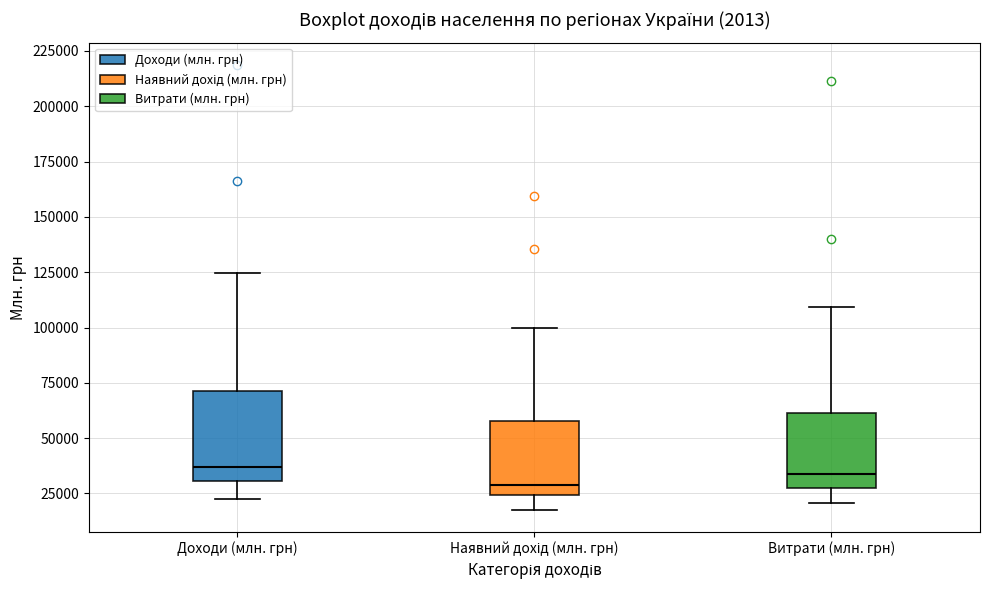

Reading left to right, transcribe this box plot: for each box, give where its median line is, the range the box spans, and where its two whiskers end, as read against the y-axis. The values are not printed on the chart, so give them approximately, as read against the axis.

Доходи (млн. грн): median 35000, box 30000 to 70000, whiskers 20000 to 125000
Наявний дохід (млн. грн): median 30000, box 25000 to 60000, whiskers 20000 to 100000
Витрати (млн. грн): median 35000, box 25000 to 60000, whiskers 20000 to 110000